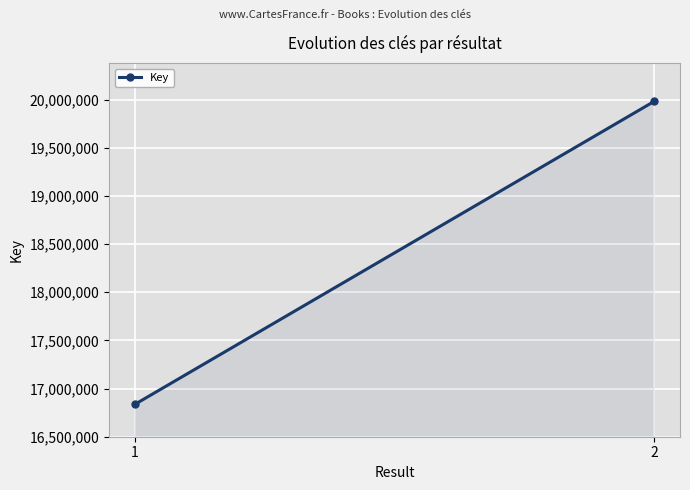

List the labels in order of value, smallest first.

1, 2